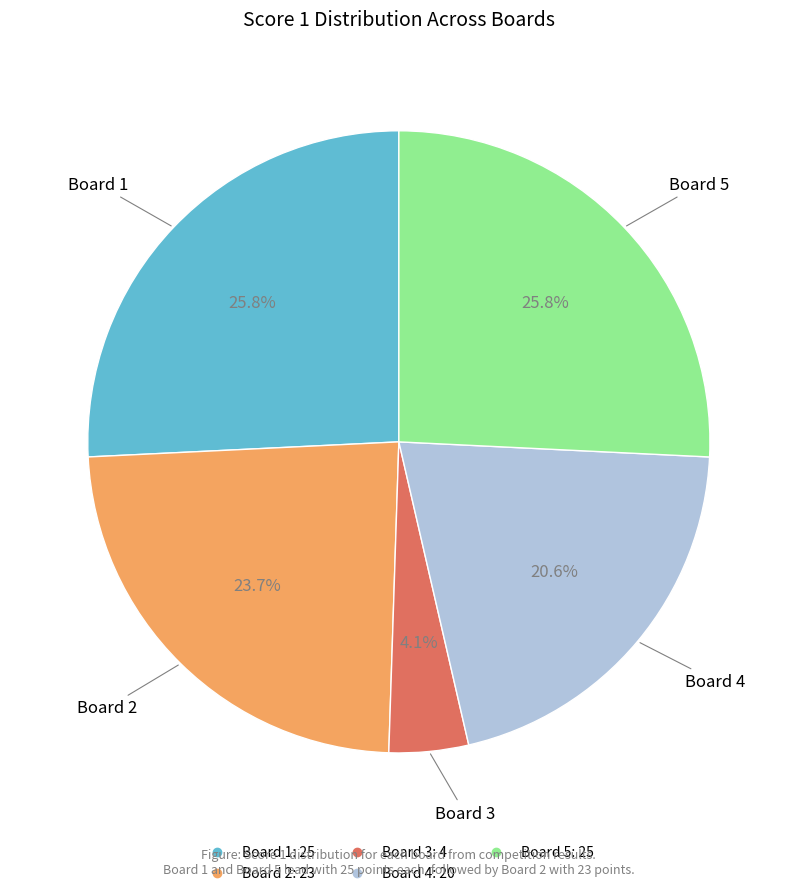

Do Board 1 and Board 5 together represent more than half of the pie?

Yes